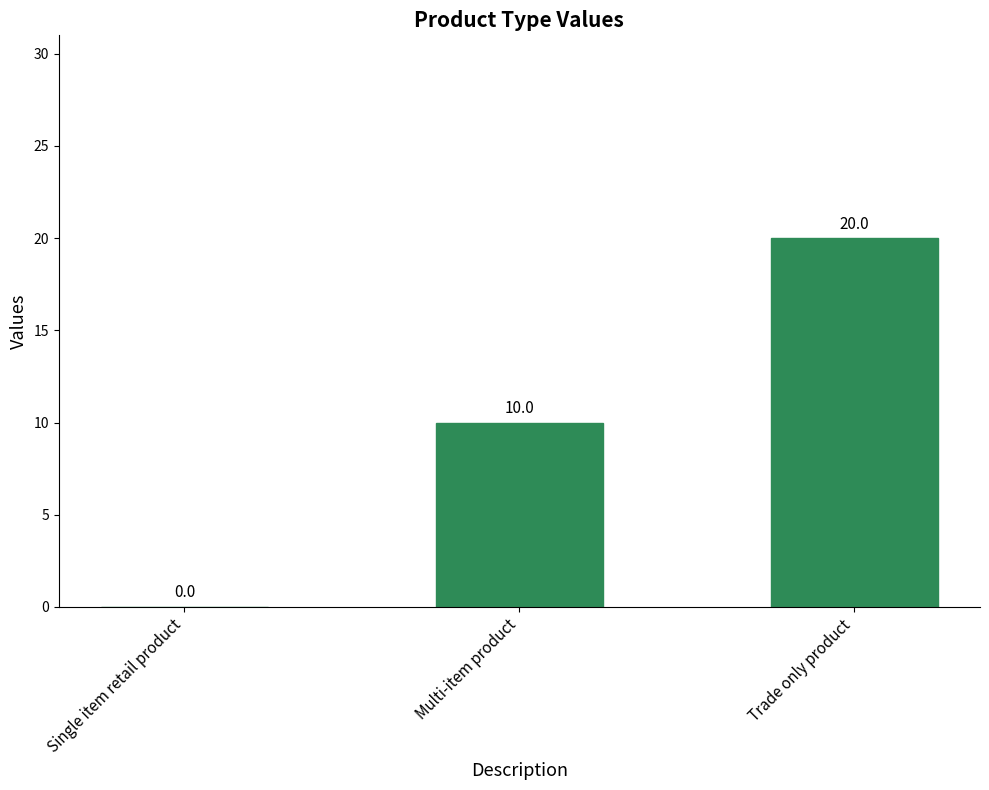

What is the approximate value at Multi-item product, to the nearest 5?

10